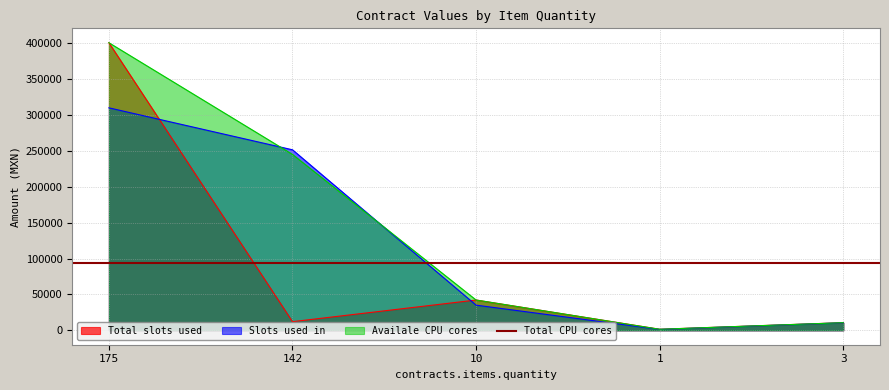

The value of contracts.items.valueMxIMSS at 142 is 167433.3. True or false?

False